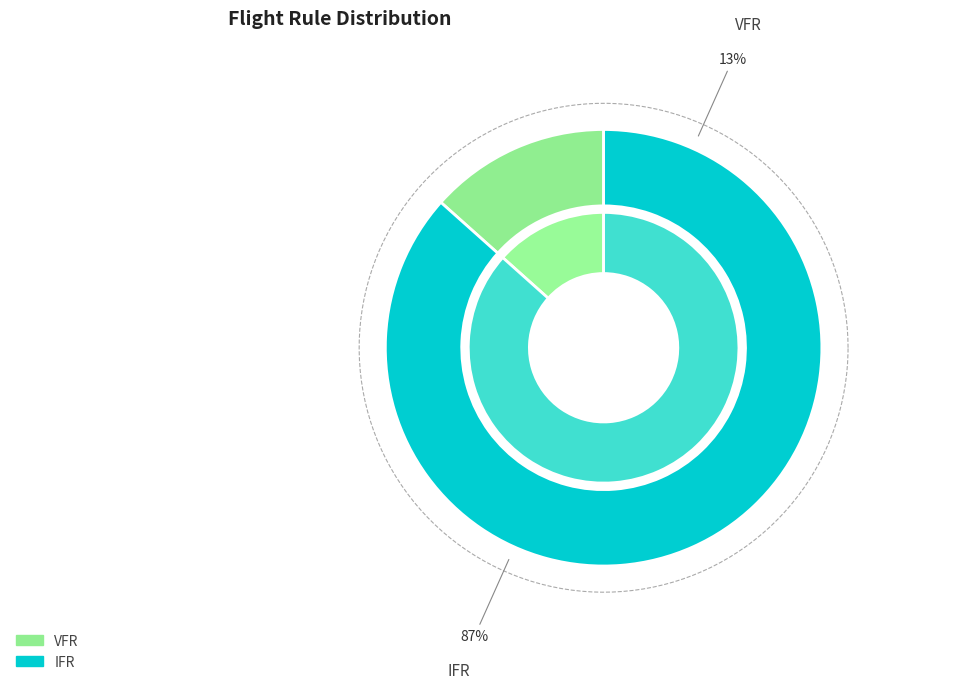

Is VFR the majority of the pie?

No